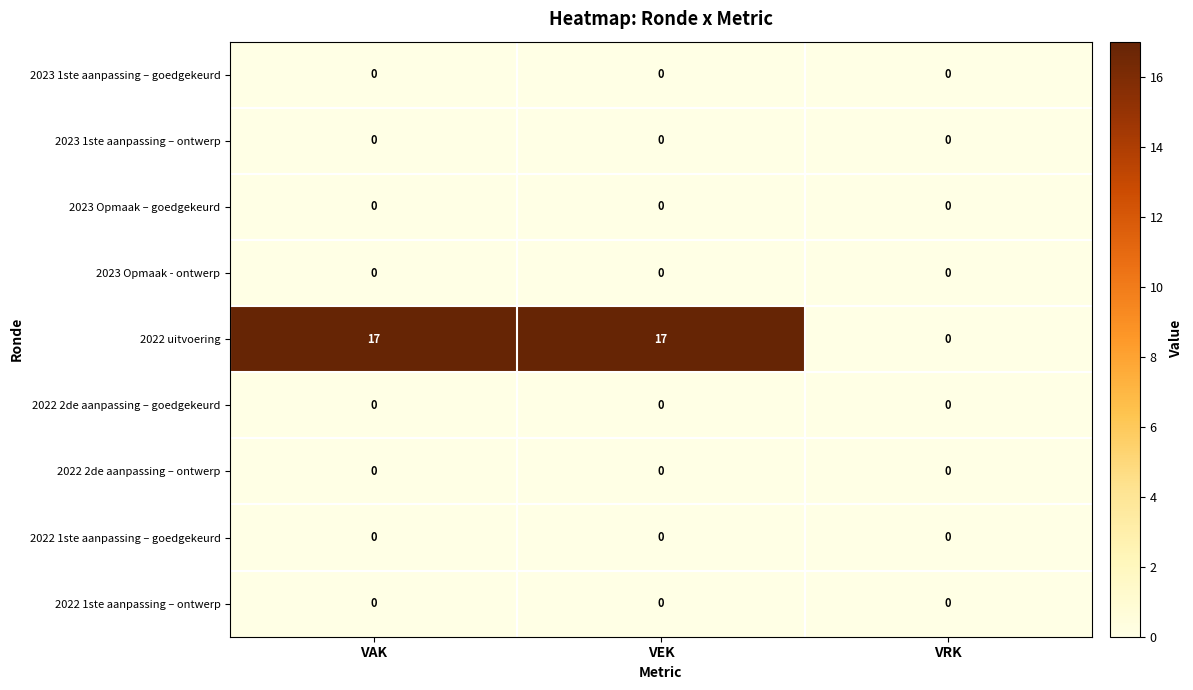

Read the 2022 uitvoering value at VEK.

17